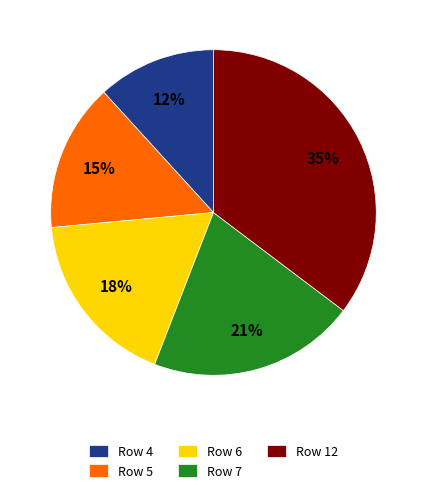

Does any single category account for the majority?

No